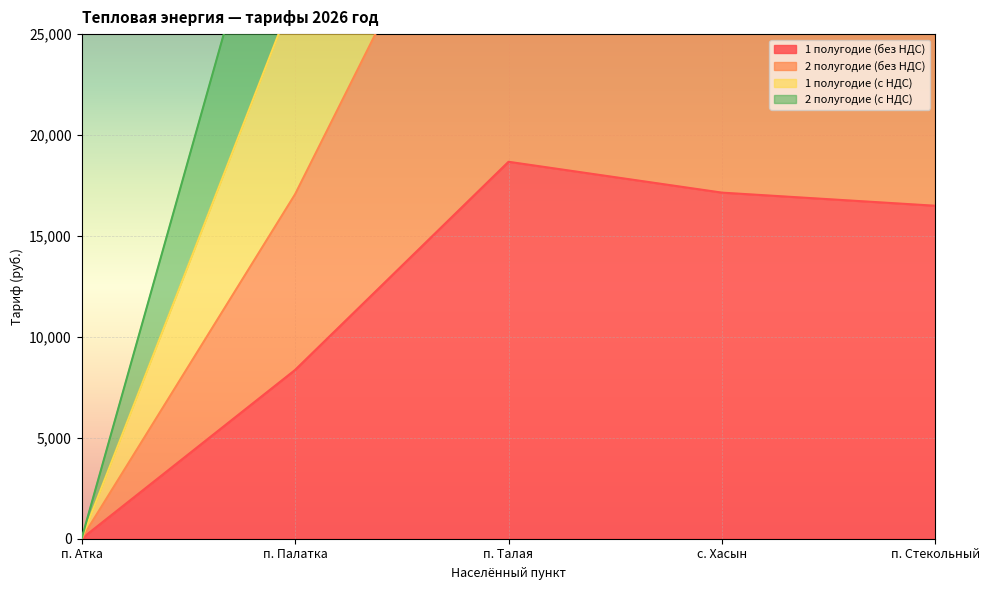

At which category is the sum across all series the highest?

п. Талая